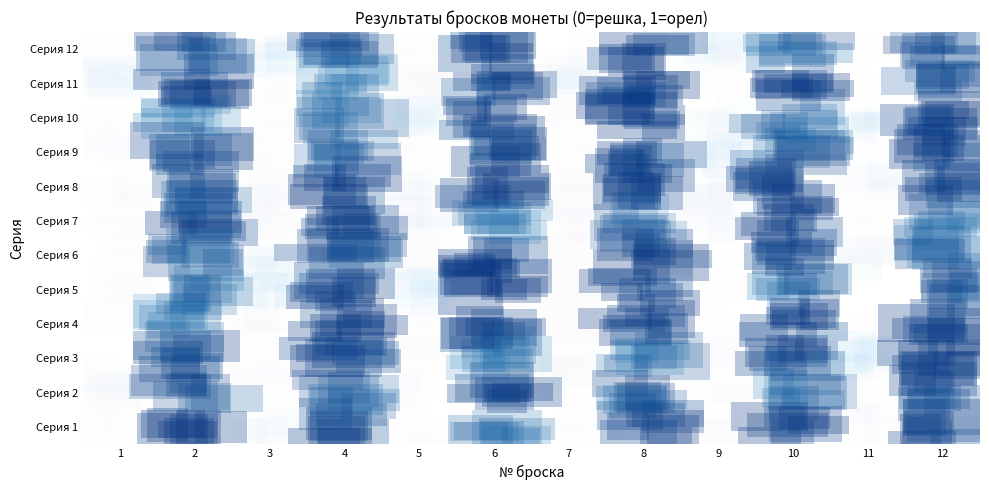

At how many categories does at least one series exceed 0?

6